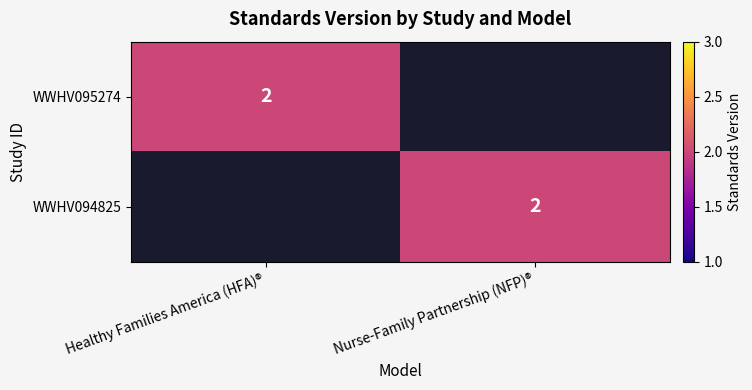

The WWHV095274 series shows 2 at Healthy Families America (HFA)®. True or false?

True